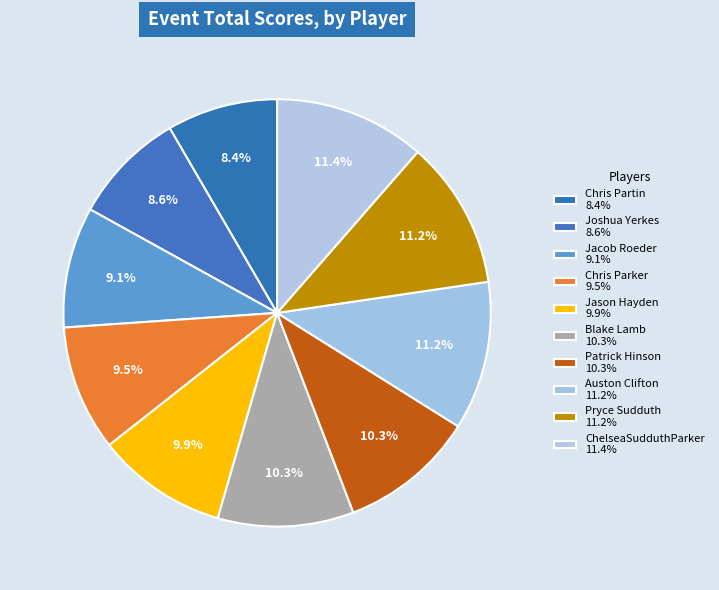

Count the number of slices in the pie.

10